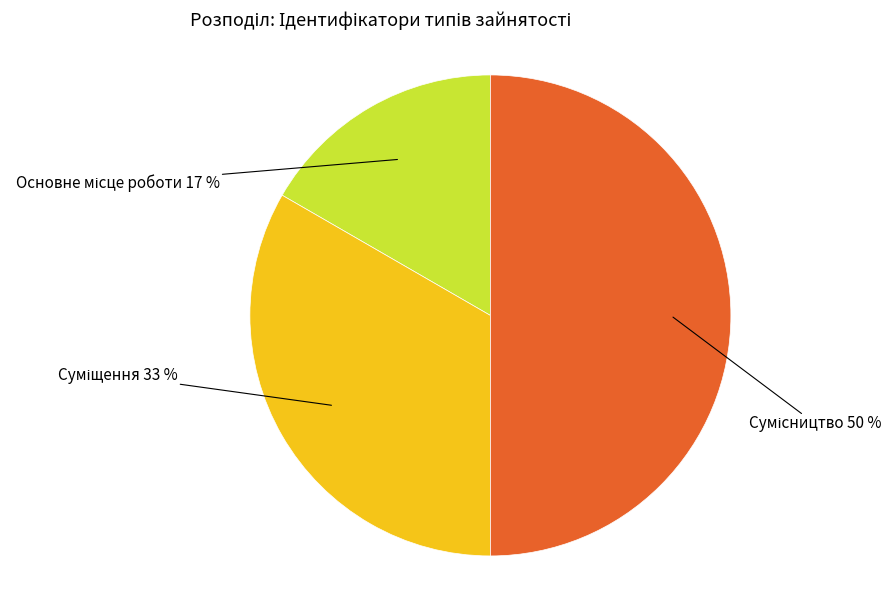

To the nearest percent, what is the average slice percentage?

33%